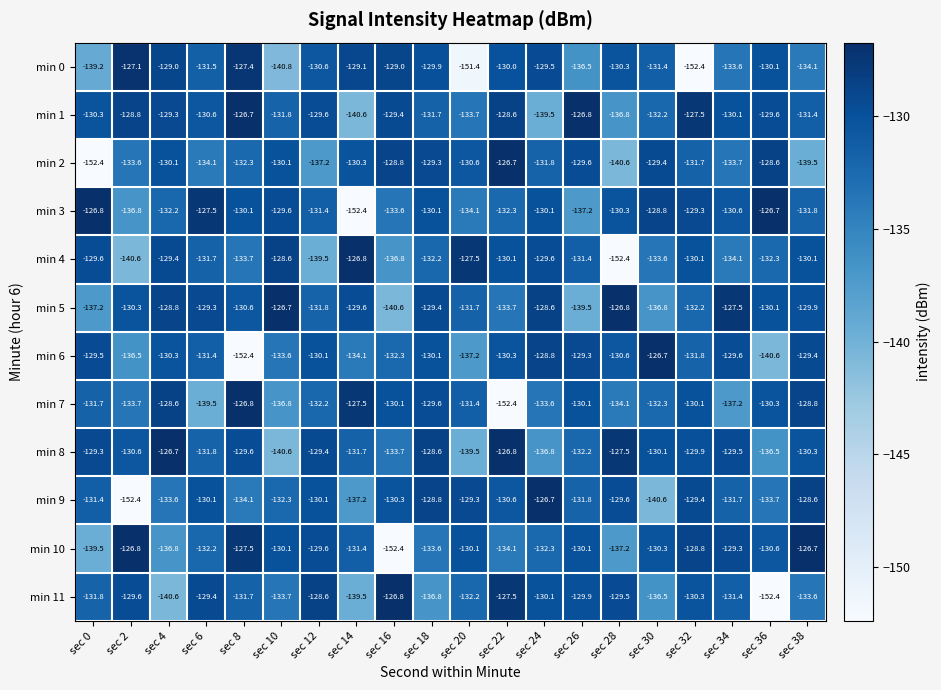

What is the sum of the min 8 values at sec 8 and sec 26?

-261.8